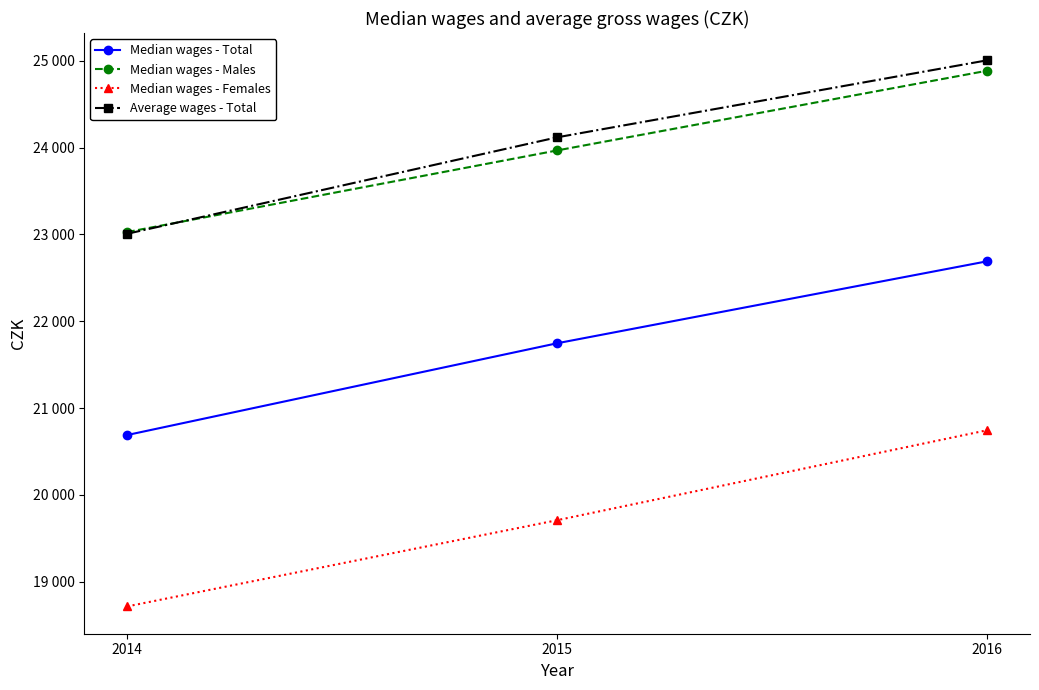

What are all the series names shown in the legend?

Median wages - Total, Median wages - Males, Median wages - Females, Average wages - Total